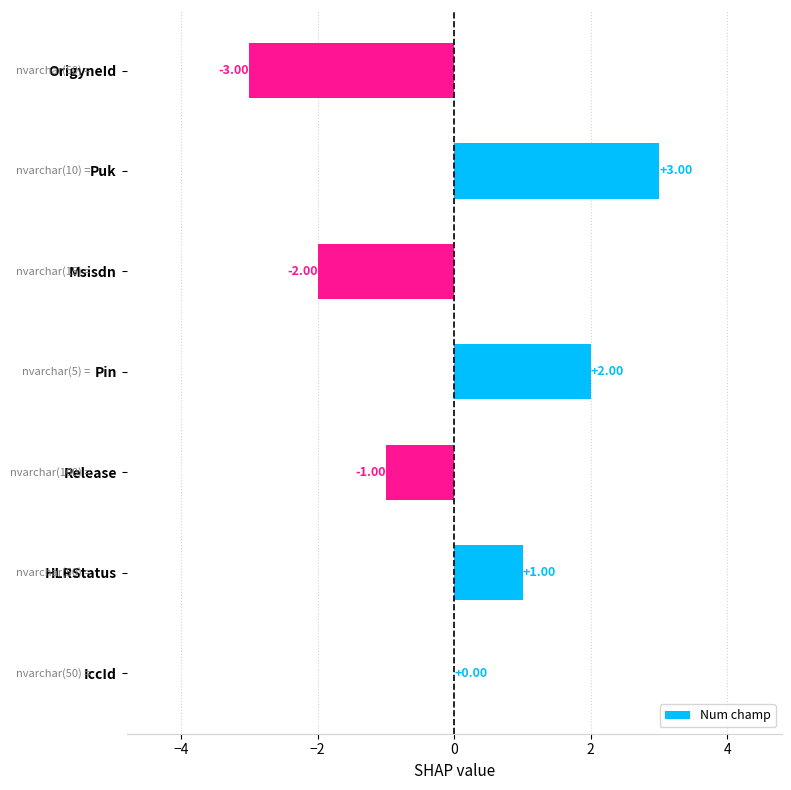

How many values are between -2 and 2?

5